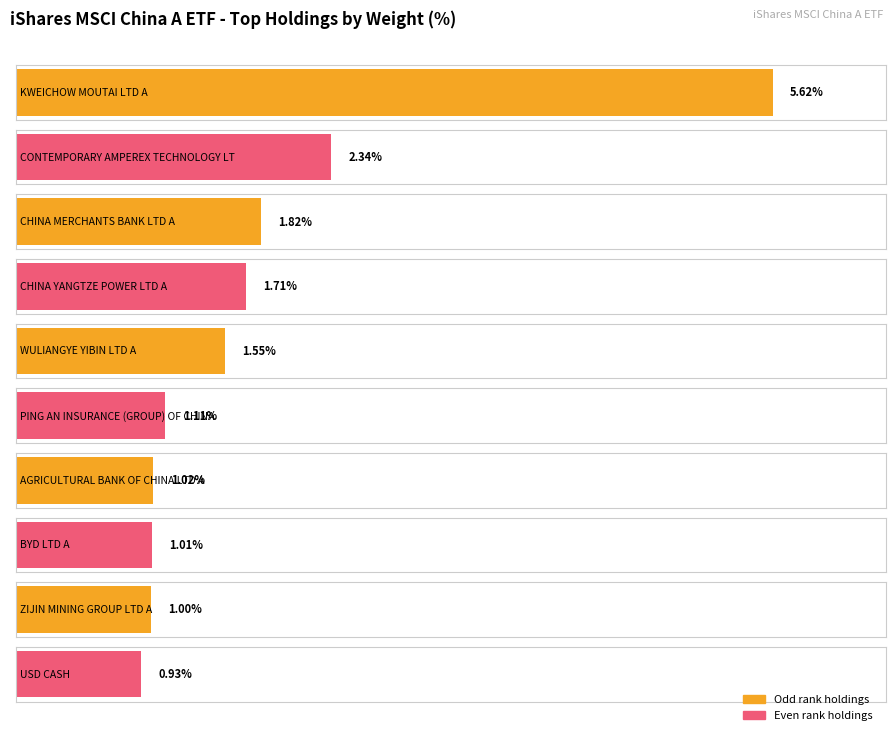

Reading left to right, extract all data points from this chart.

5.6	2.3	1.8	1.7	1.6	1.1	1.0	1.0	1.0	0.9